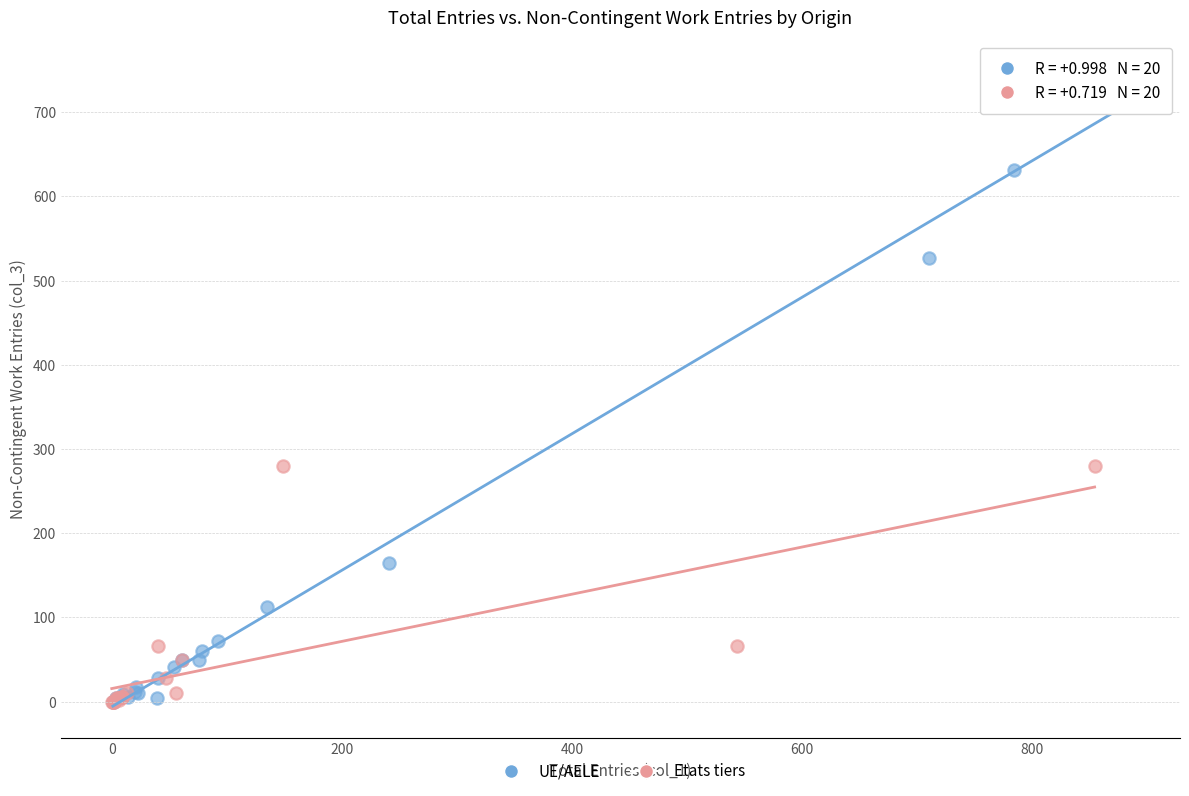

Which series has the largest Y range (max minus min)?

UE/AELE